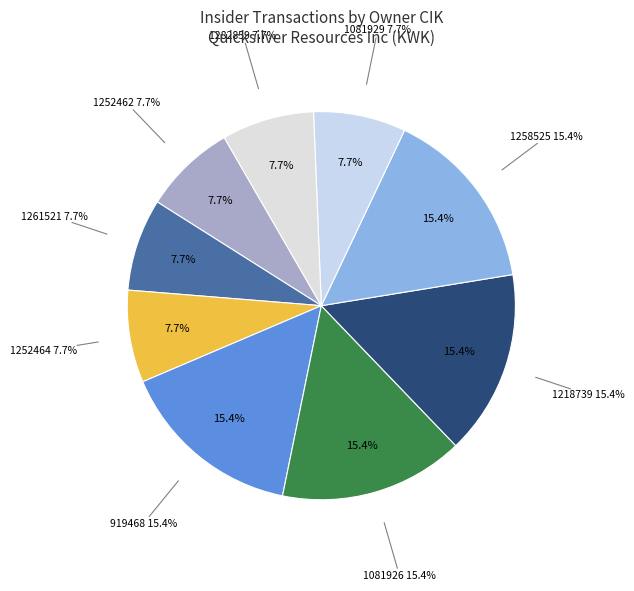

Does 1282859 account for over 50% of the chart?

No